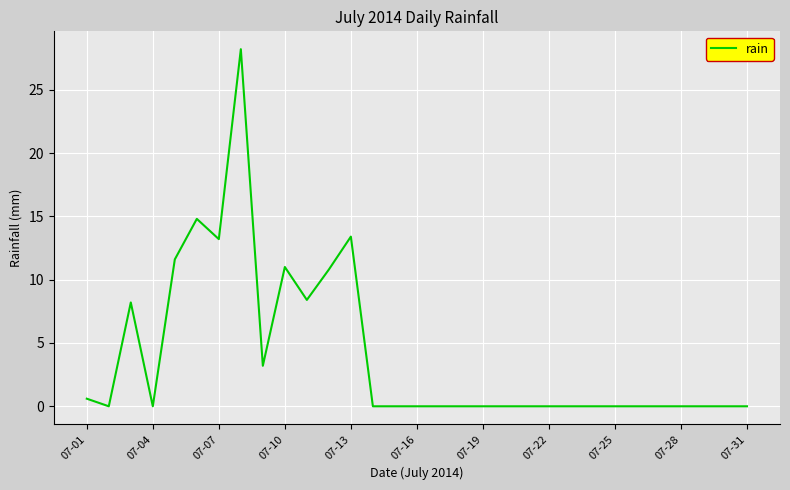

What is the maximum value shown in the chart?

28.2